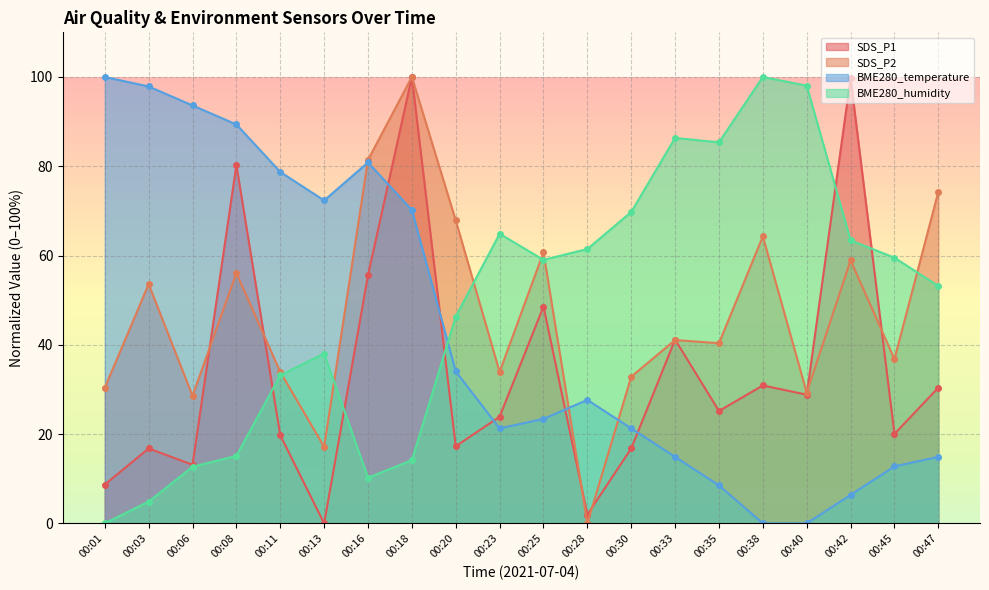

Reading right to left, transcribe all the data shown in this chart.

SDS_P1: 30.4	20.0	99.7	28.8	30.9	25.2	41.2	16.8	2.0	48.6	23.9	17.3	100.0	55.6	0.0	19.7	80.3	13.1	16.8	8.7
SDS_P2: 74.3	36.8	58.9	29.3	64.3	40.4	41.1	32.9	0.0	60.7	33.9	67.9	100.0	81.4	17.1	33.9	56.1	28.6	53.6	30.4
BME280_temperature: 14.9	12.8	6.4	0.0	0.0	8.5	14.9	21.3	27.7	23.4	21.3	34.0	70.2	80.9	72.3	78.7	89.4	93.6	97.9	100.0
BME280_humidity: 53.2	59.5	63.4	98.0	100.0	85.4	86.3	69.8	61.5	59.0	64.9	46.3	14.1	10.2	38.0	33.2	15.1	12.7	4.9	0.0